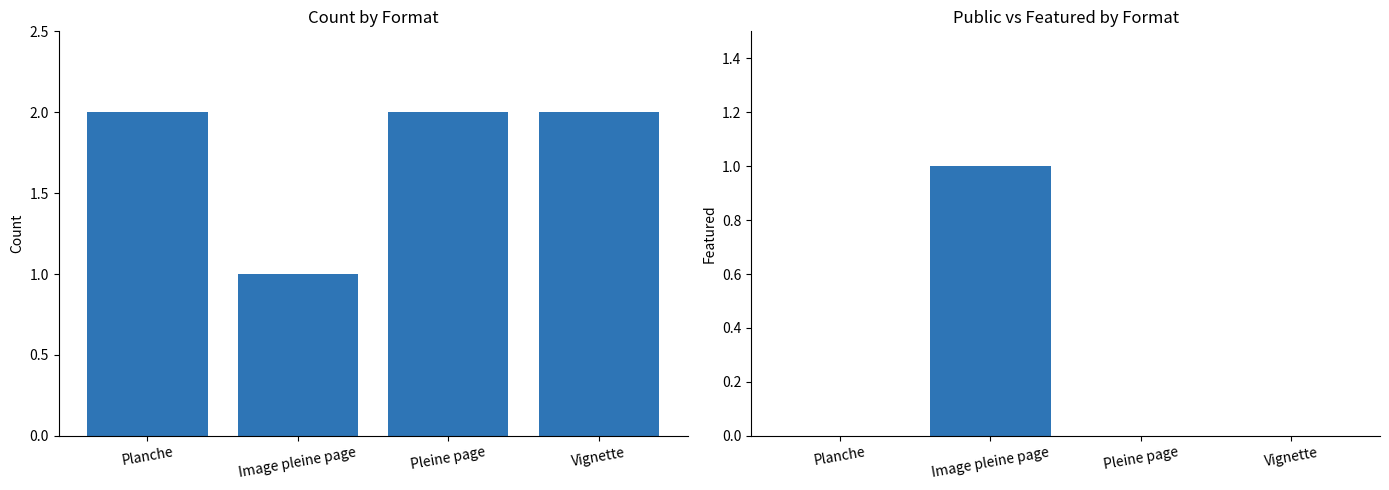

How many values in the featured series exceed 0?

1